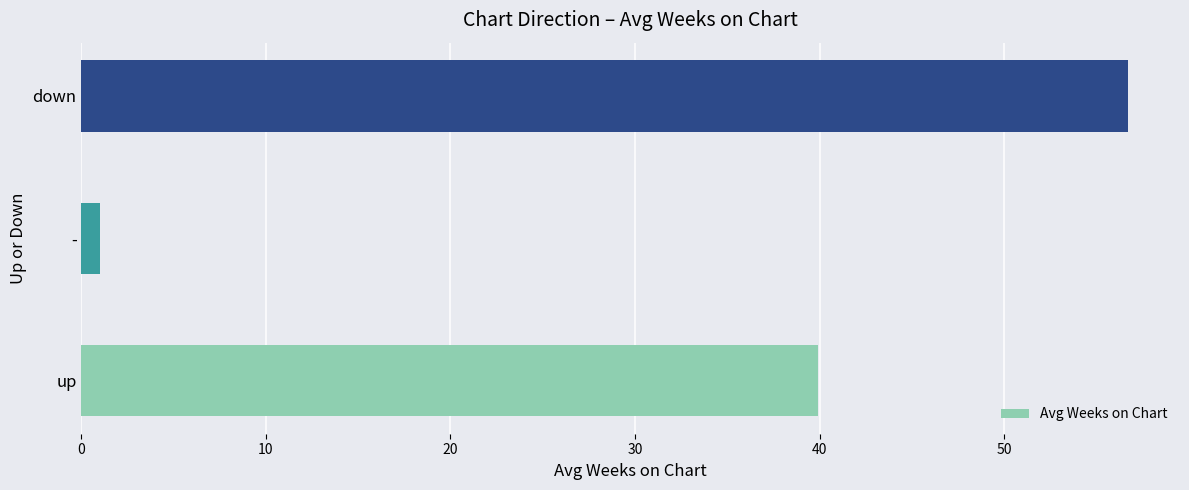

Count the number of data series in this chart.

1